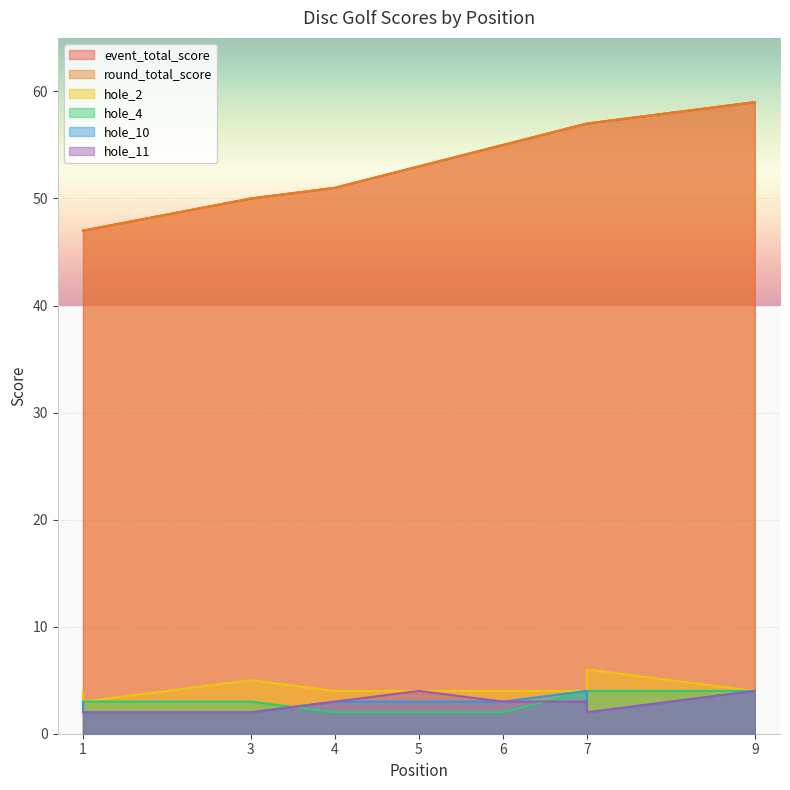

What is the approximate value of event_total_score at 7?

57